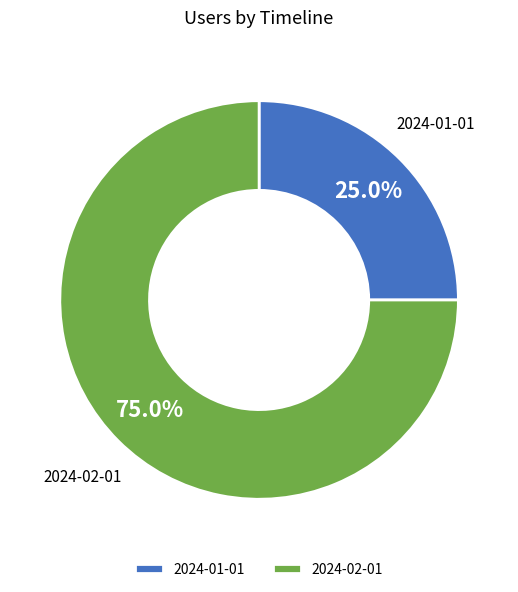

True or false: 2024-02-01 accounts for 67% of the total.

False